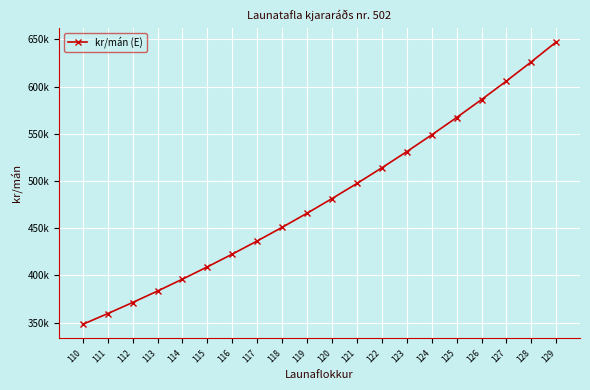

What is the difference between the values at 114 and 128?

230428.6